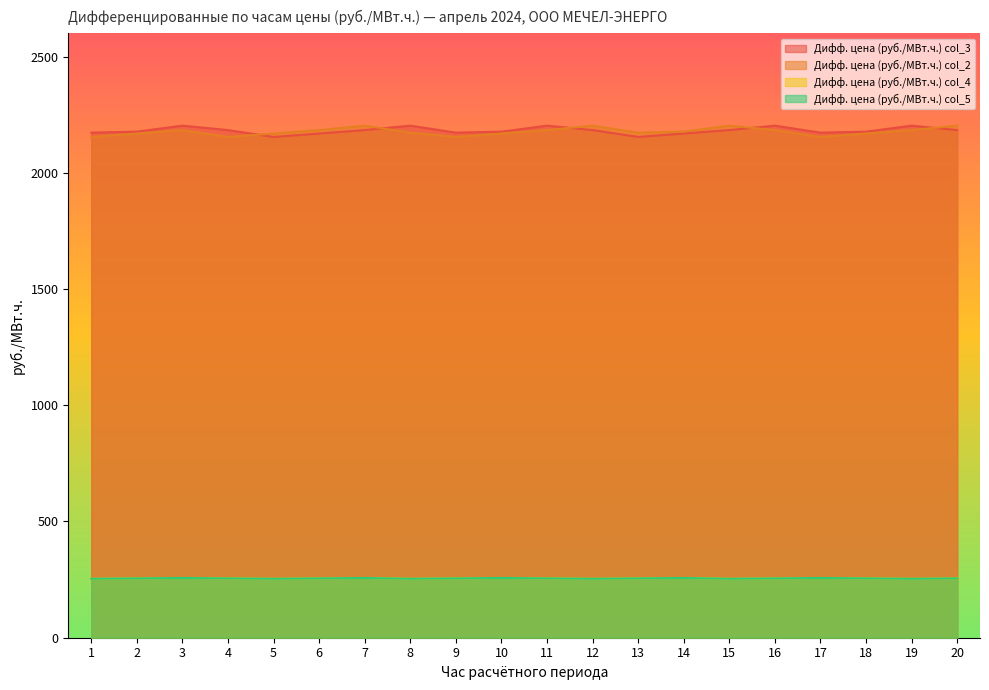

What is the difference between the highest and lowest values at 14?

1919.9